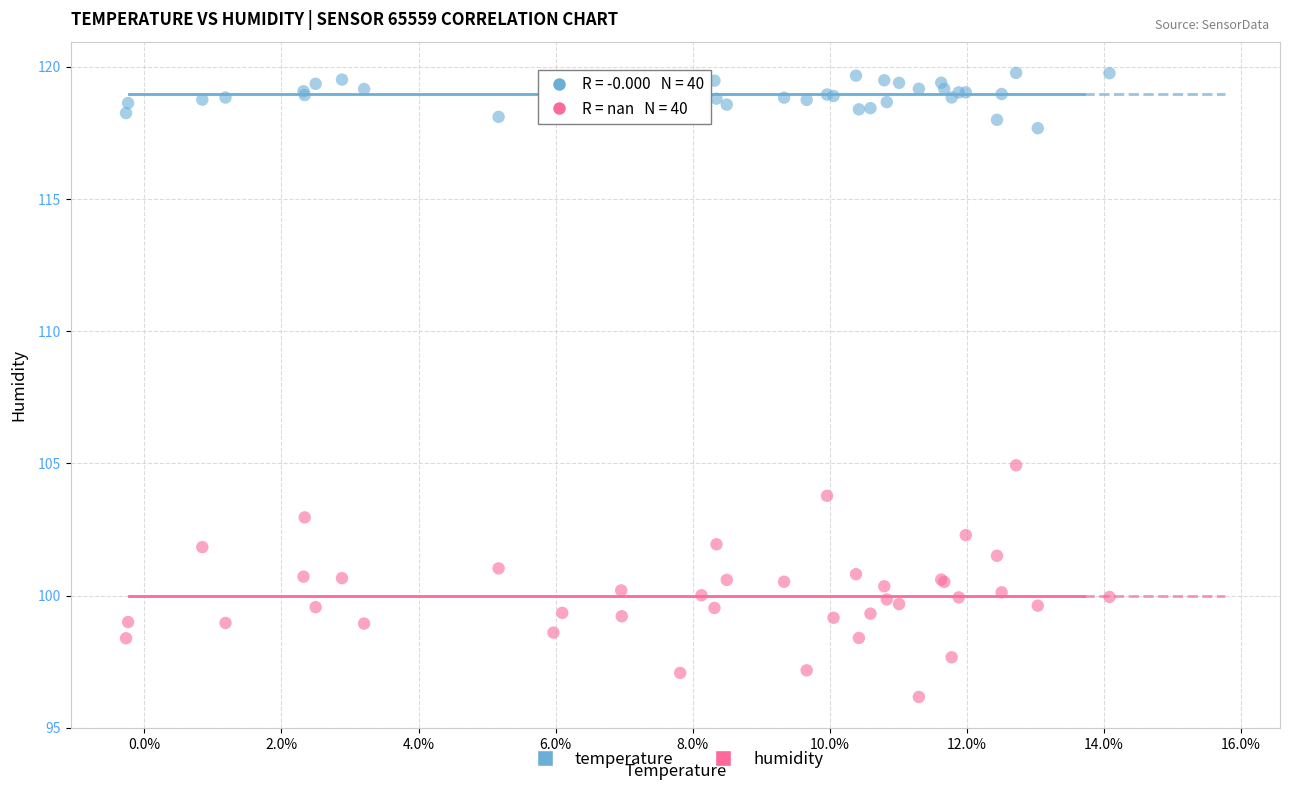

Which series has the widest spread of Y values?

humidity